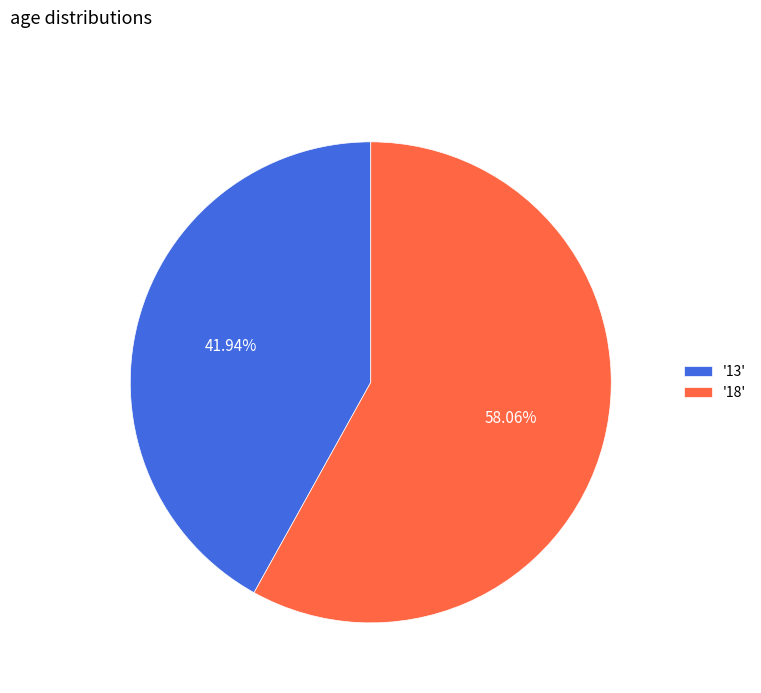

Is the sum of '13' and '18' greater than half?

Yes